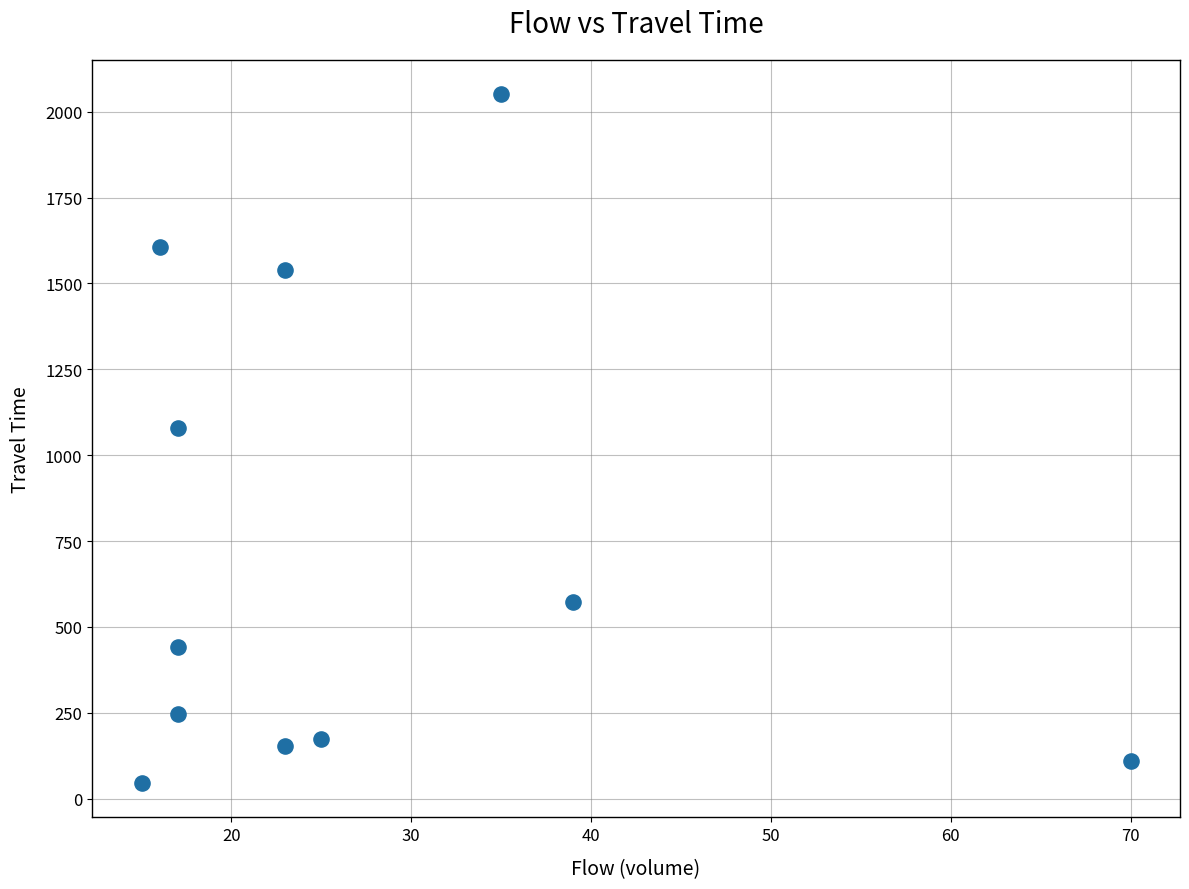

What Y value in the scatter plot is closest to 1048?

1078